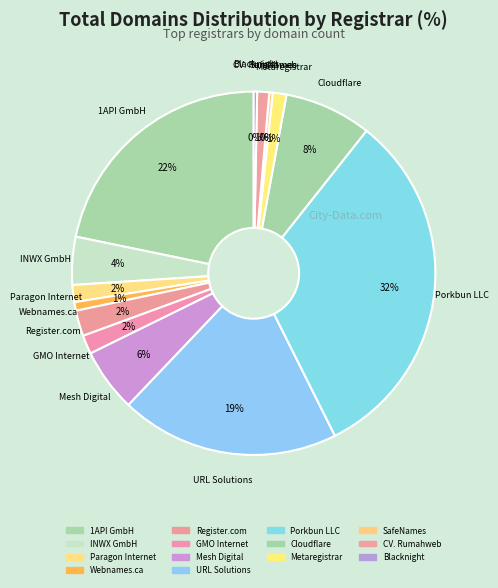

To the nearest percent, what is the difference between the largest and smallest slice percentages?

32%